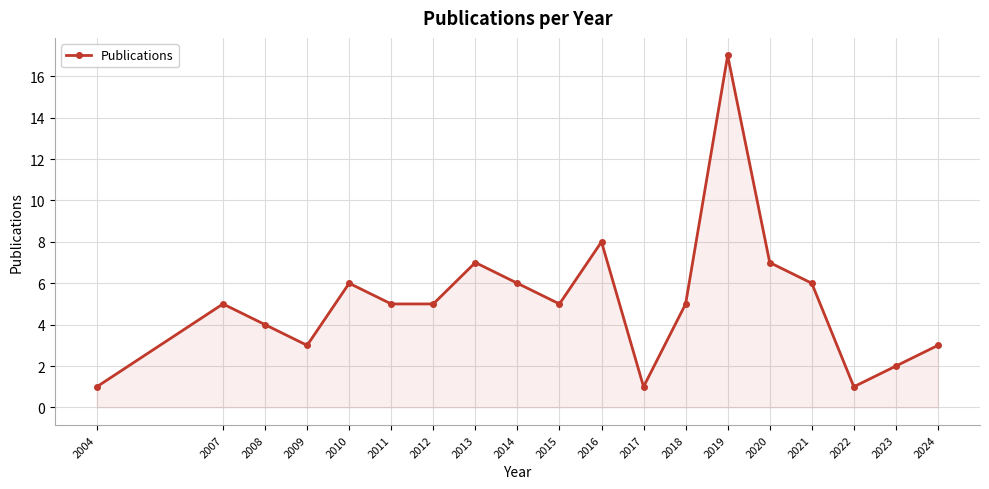

Is it true that the value at 2016 is 4?

False